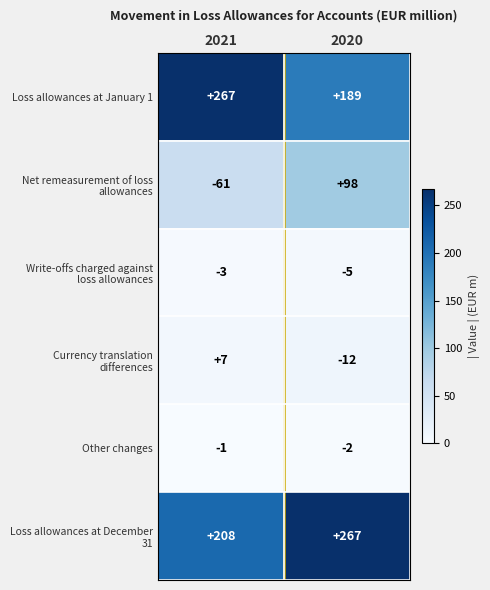

What value does the Loss allowances at January 1 series have at 2021, to the nearest 5?

265